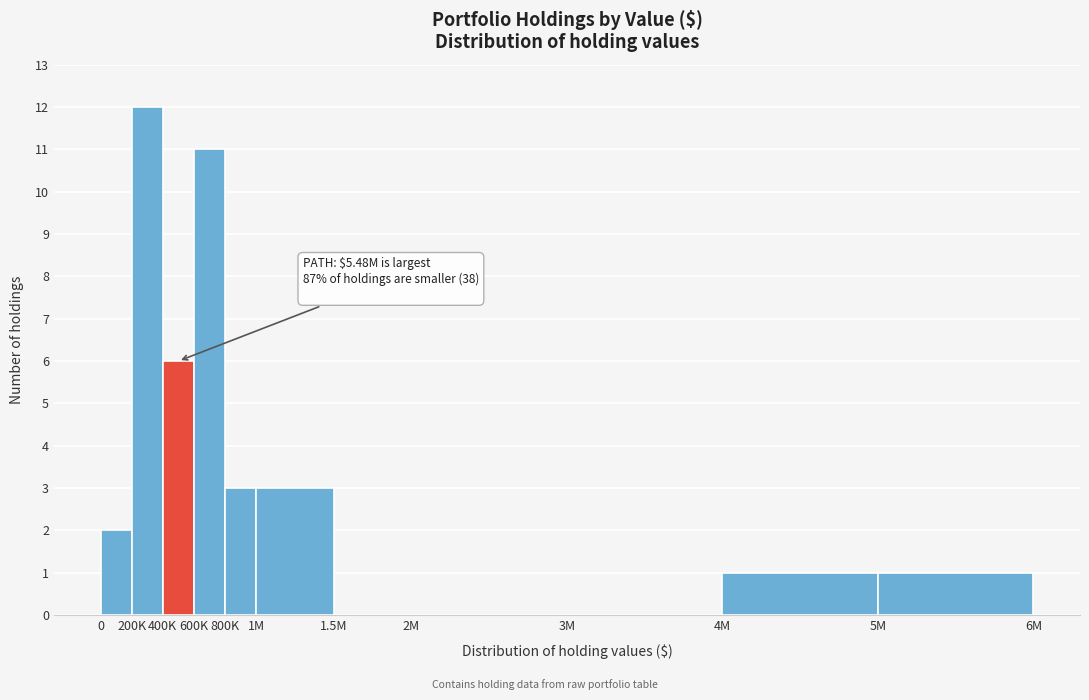

Reading left to right, list all the values displayed in this chart.

0=2	200K=12	400K=6	600K=11	800K=3	1M=3	1.5M=0	2M=0	3M=0	4M=1	5M=1